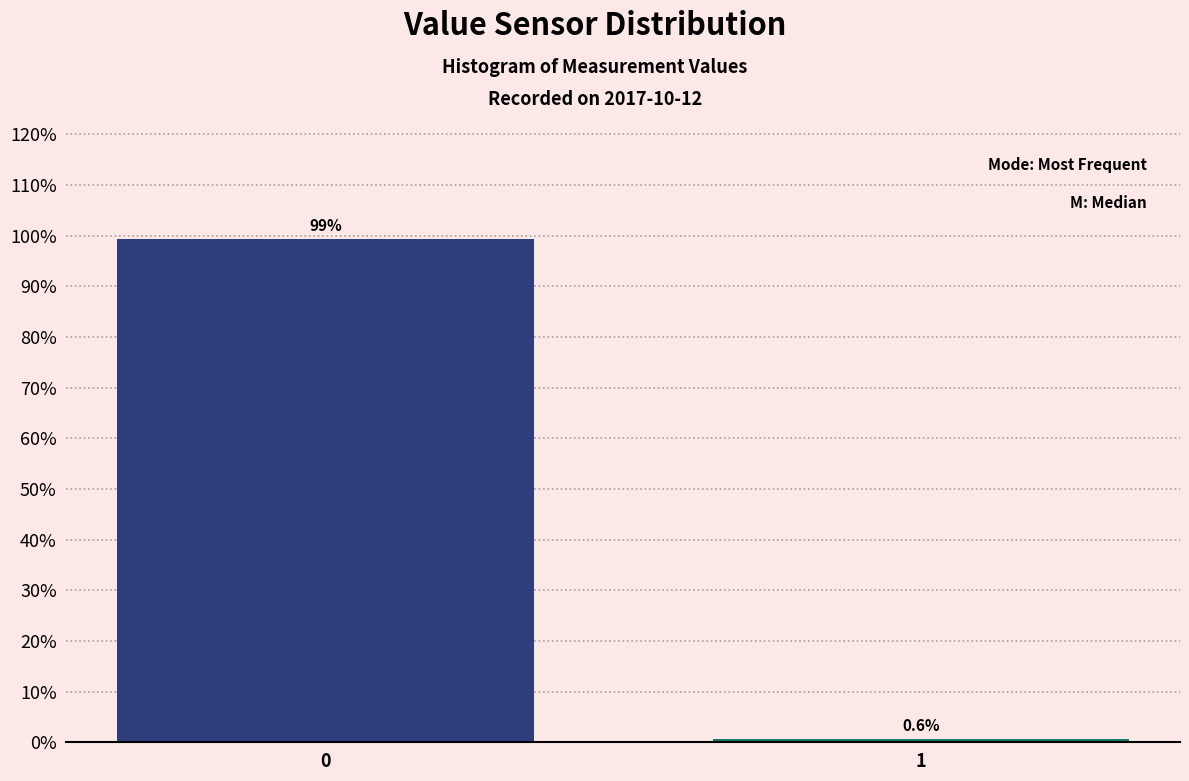

Reading right to left, what are all the values shown in this chart?

1=0.6	0=99.4